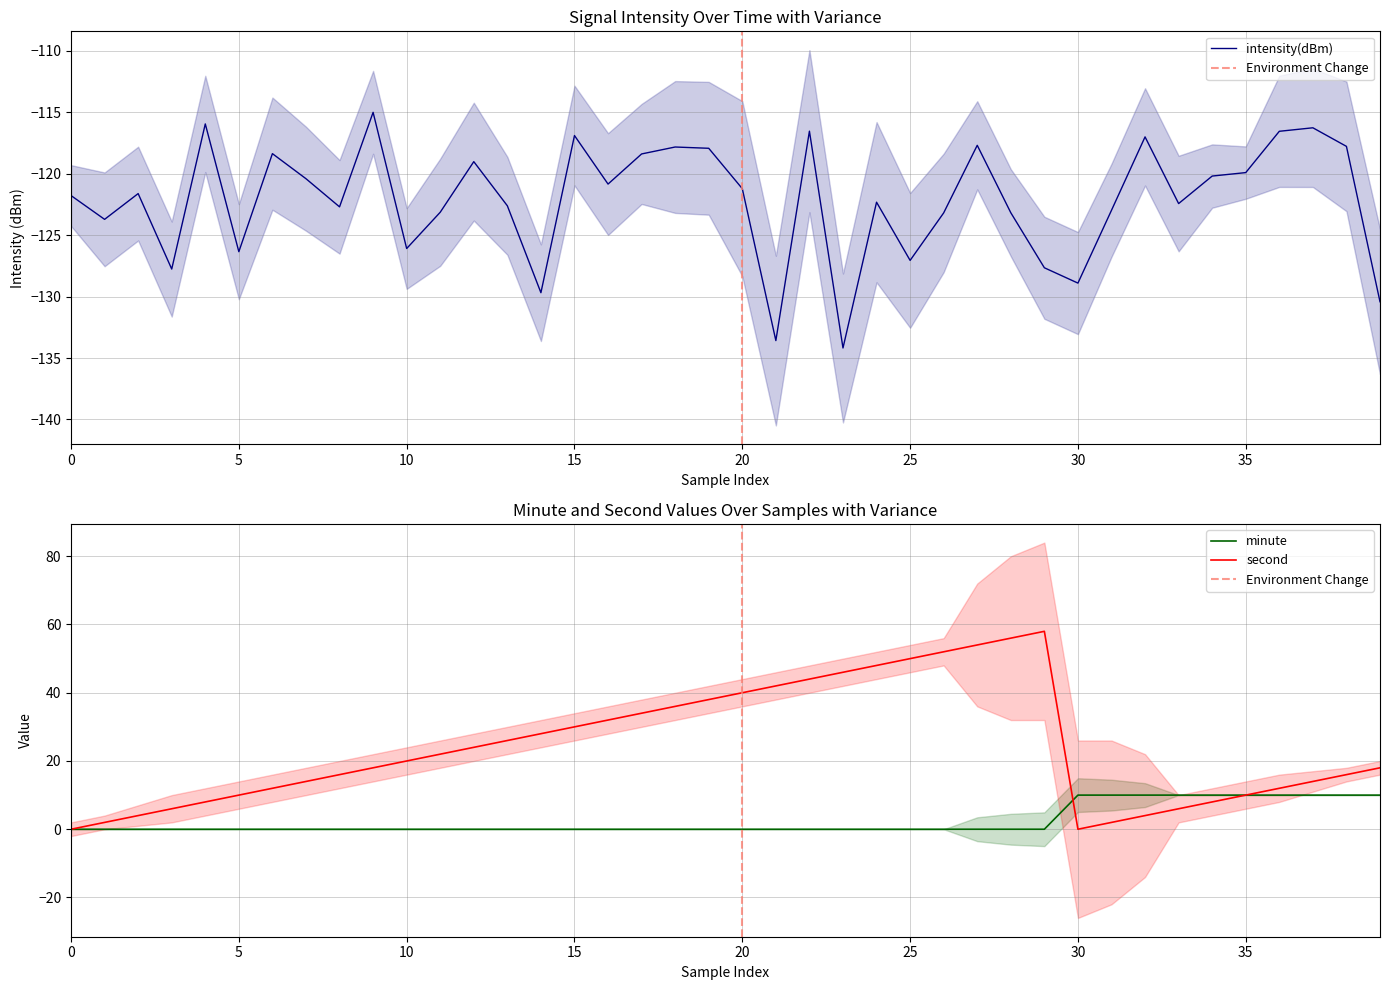

At which label does second reach its peak?

29